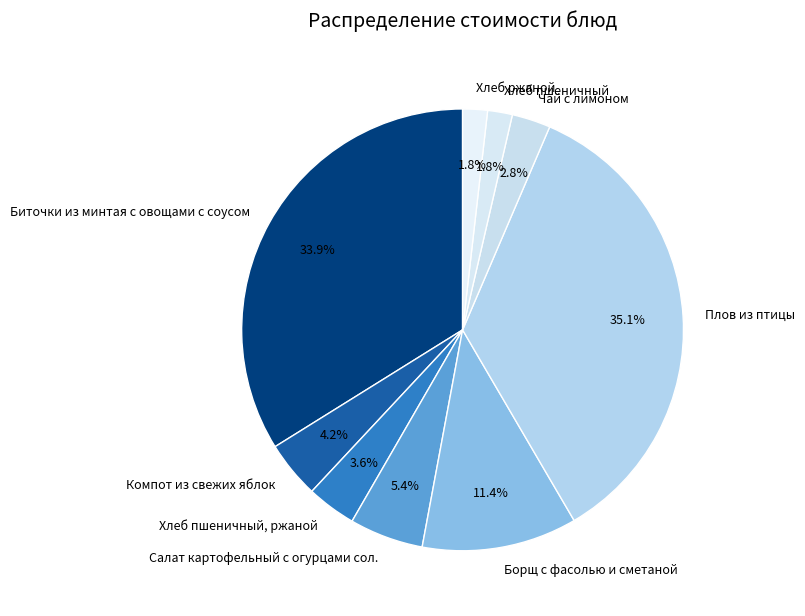

Which category has the biggest portion of the pie?

Плов из птицы